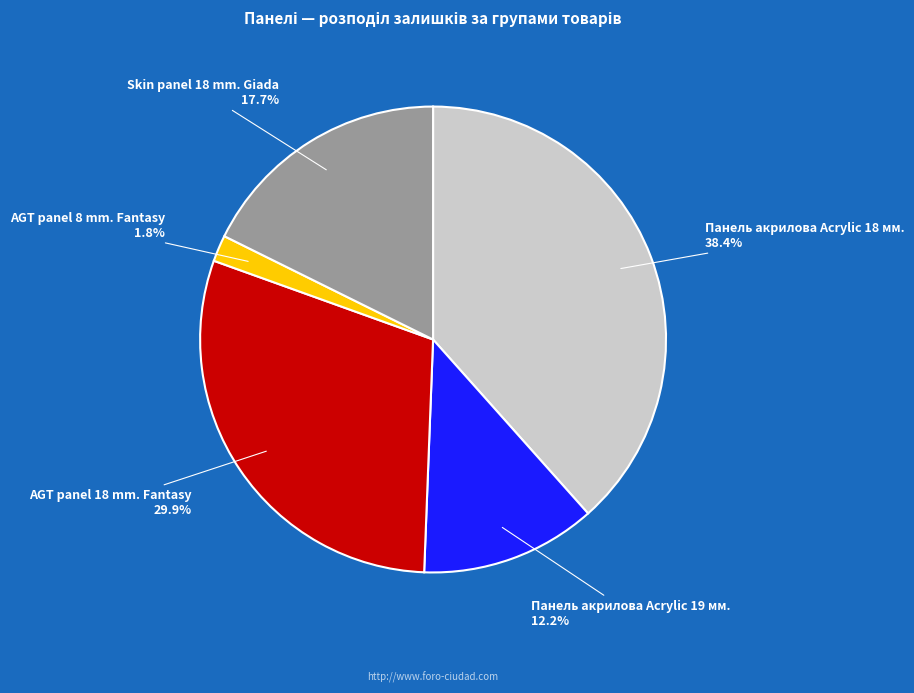

Which slice is the largest?

Панель акрилова Acrylic 18 мм.